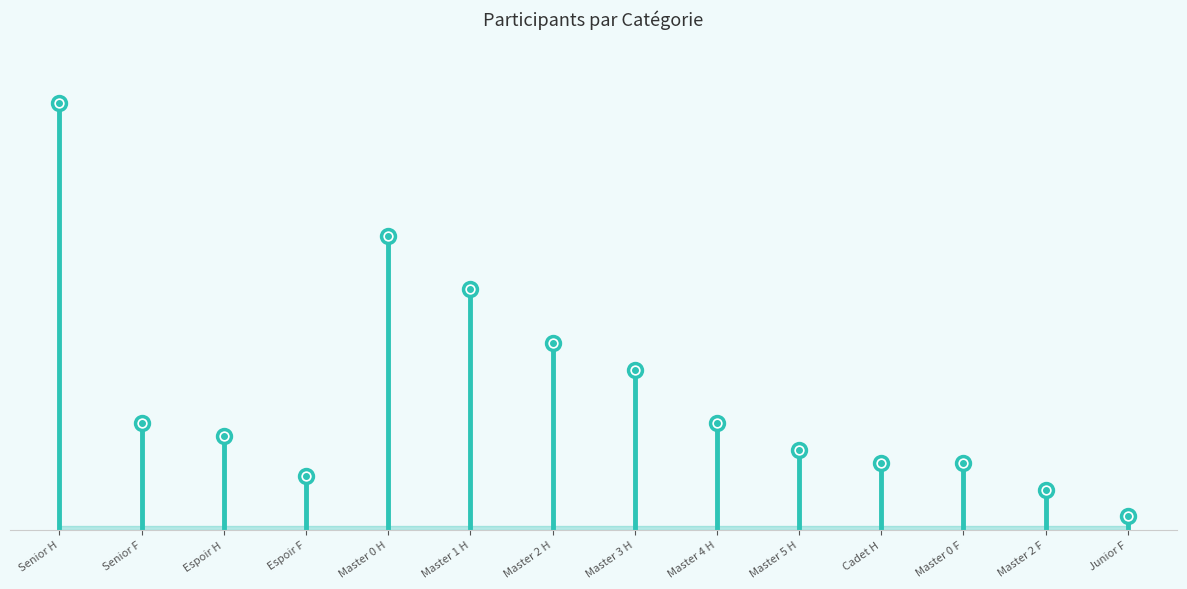

Reading left to right, transcribe all the data shown in this chart.

32	8	7	4	22	18	14	12	8	6	5	5	3	1